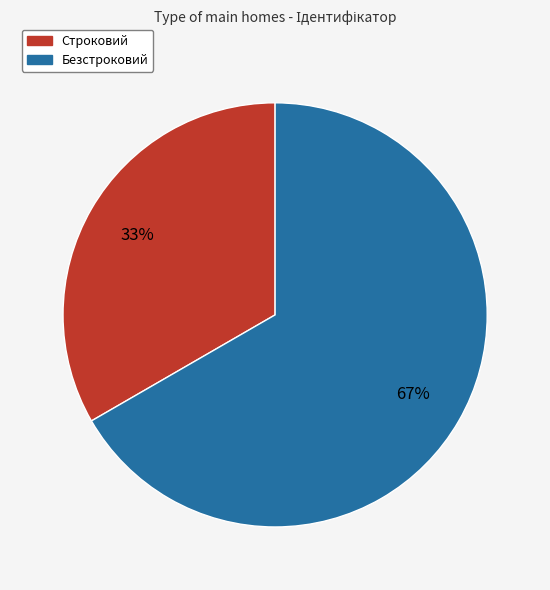

To the nearest percent, what portion does Строковий represent?

33%